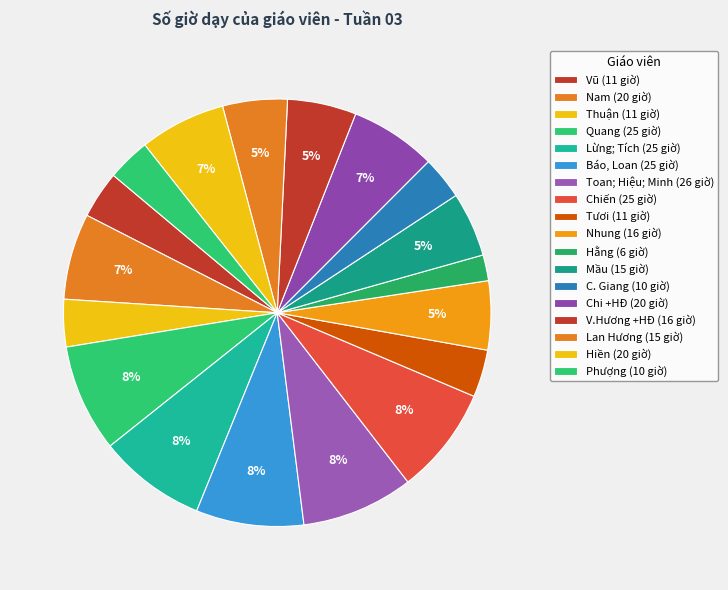

Count the number of slices in the pie.

18